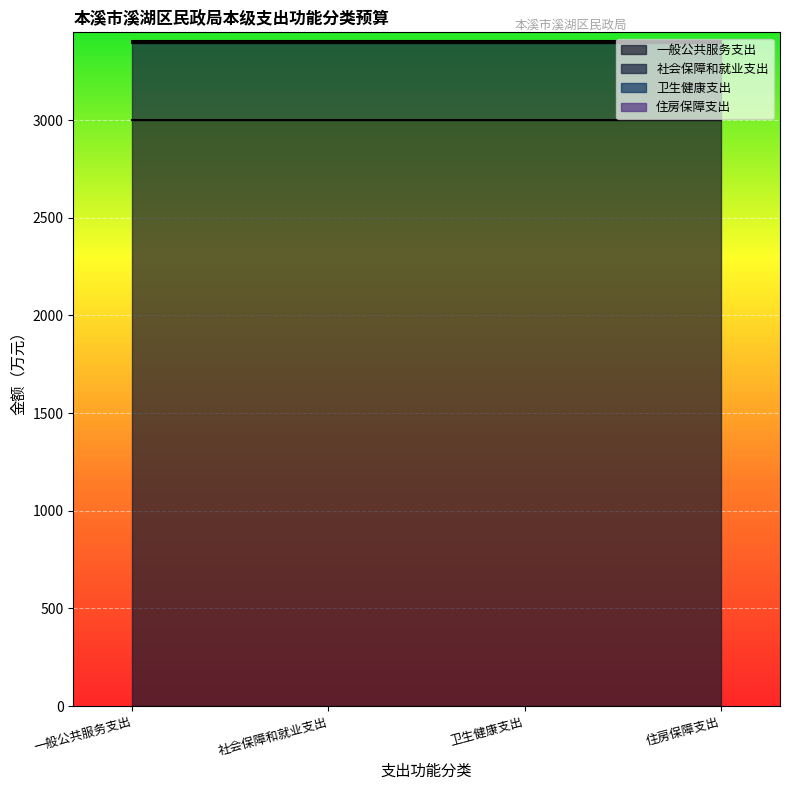

At how many categories does at least one series exceed 993?

4